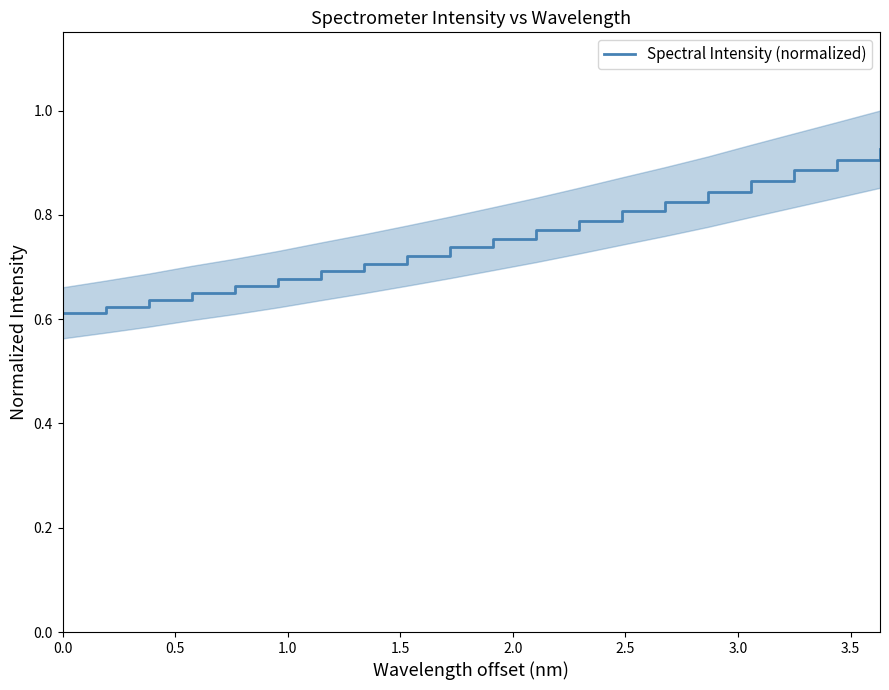

True or false: there are more than 1 points higher than both neighbors.

False